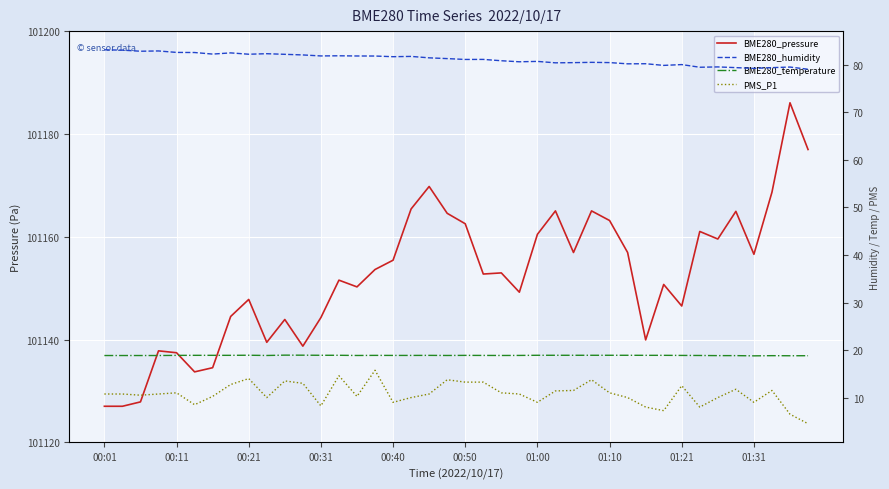

What is the difference between the highest and lowest values at 23?

101138.5